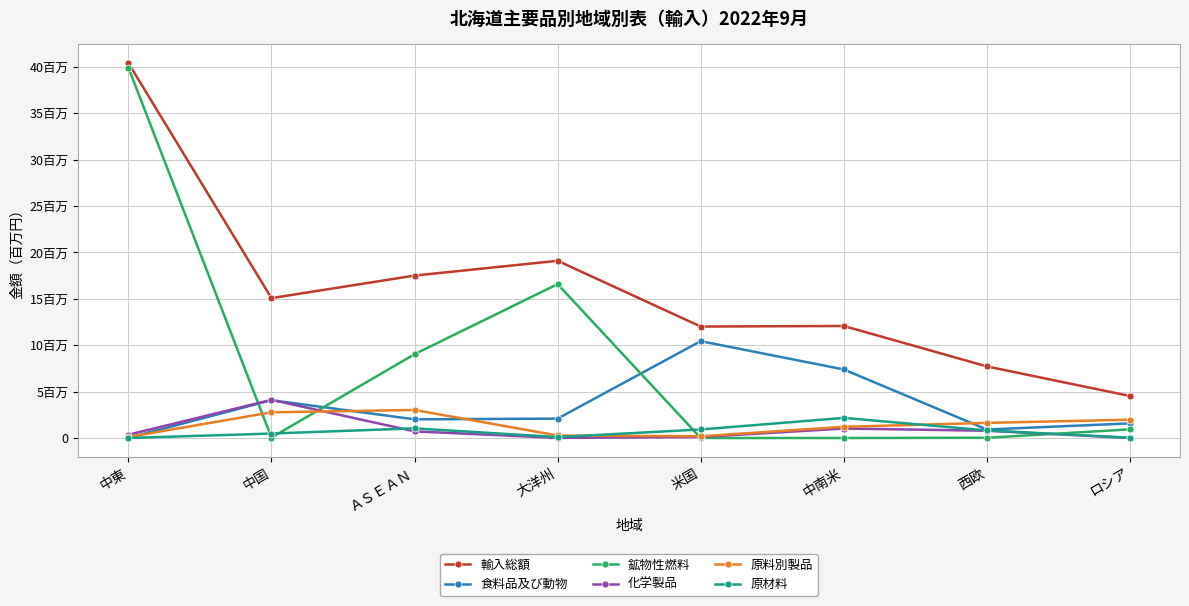

Does the chart have visible grid lines?

Yes